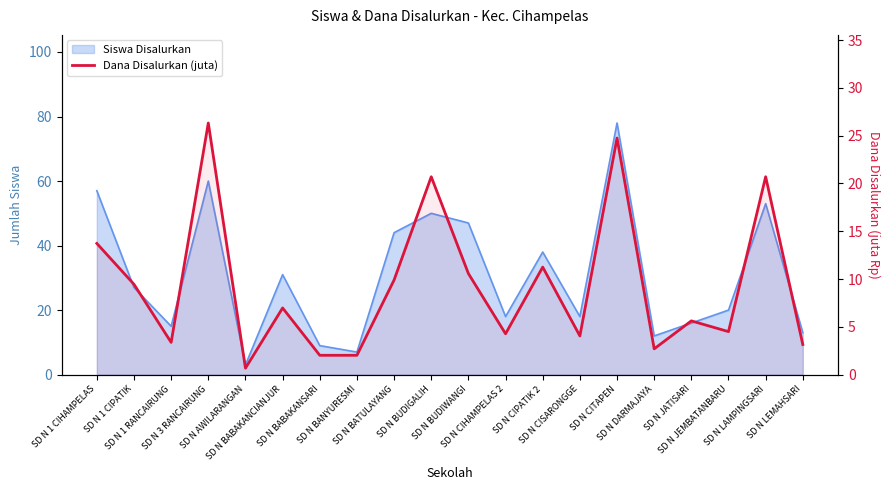

How many categories are shown in the chart?

20